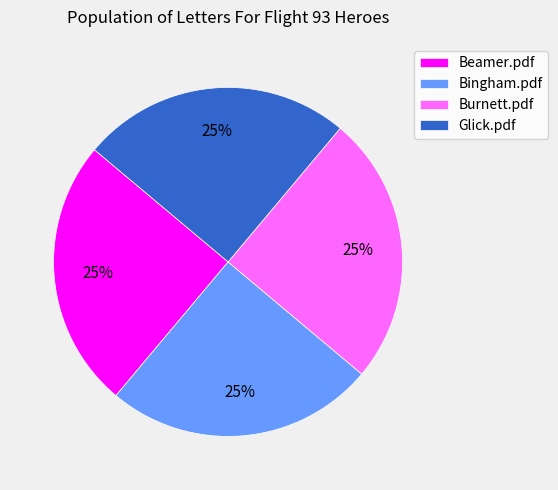

What is the ratio of the value at Beamer.pdf to the value at Bingham.pdf?

1.0